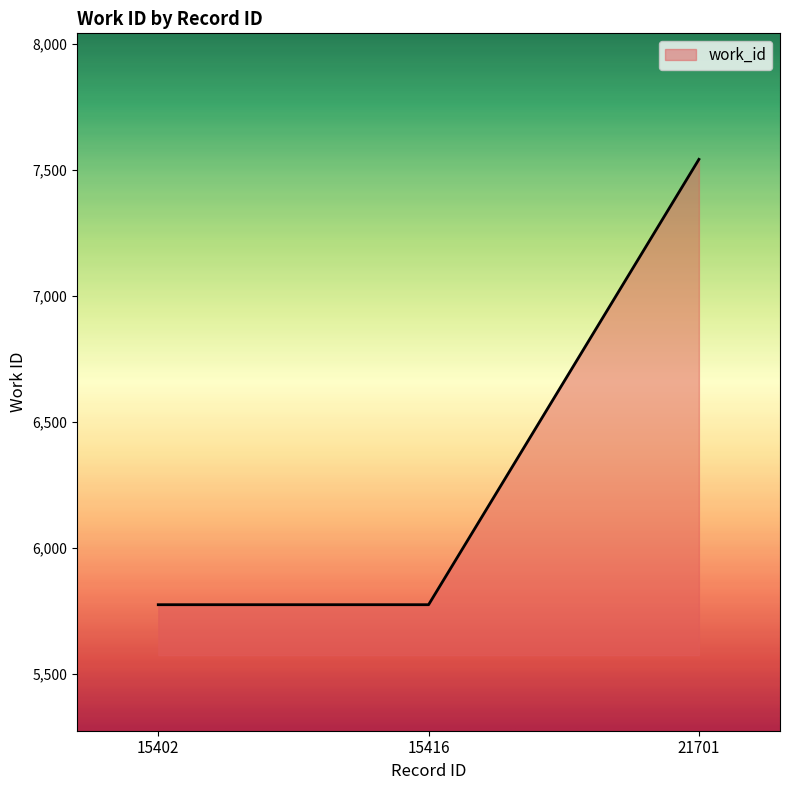

What value does the data have at 15402?

5775